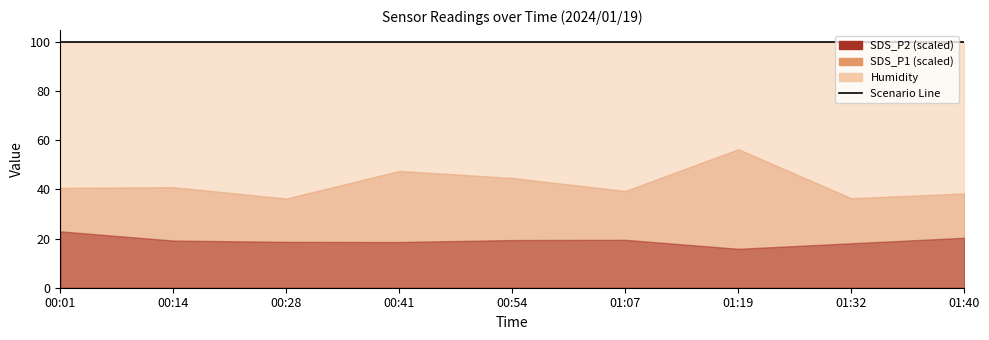

True or false: SDS_P1 has more than 1 interior local peaks.

True